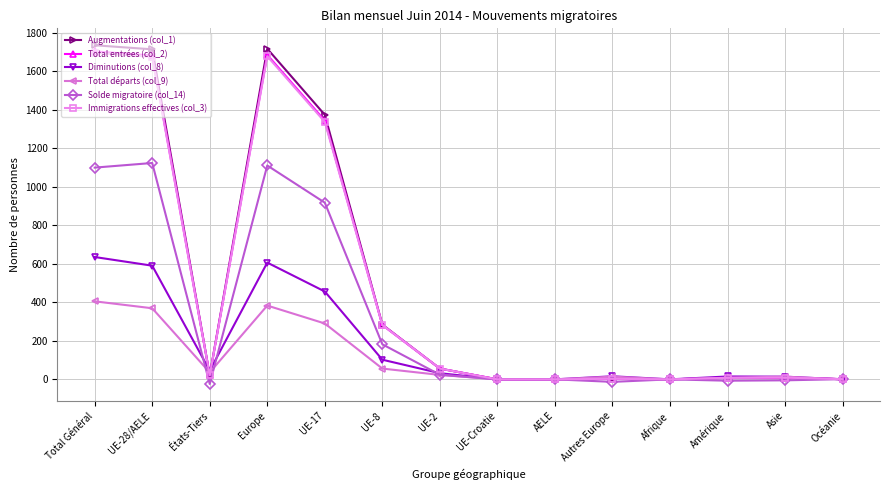

At how many categories does at least one series exceed 1050?

4